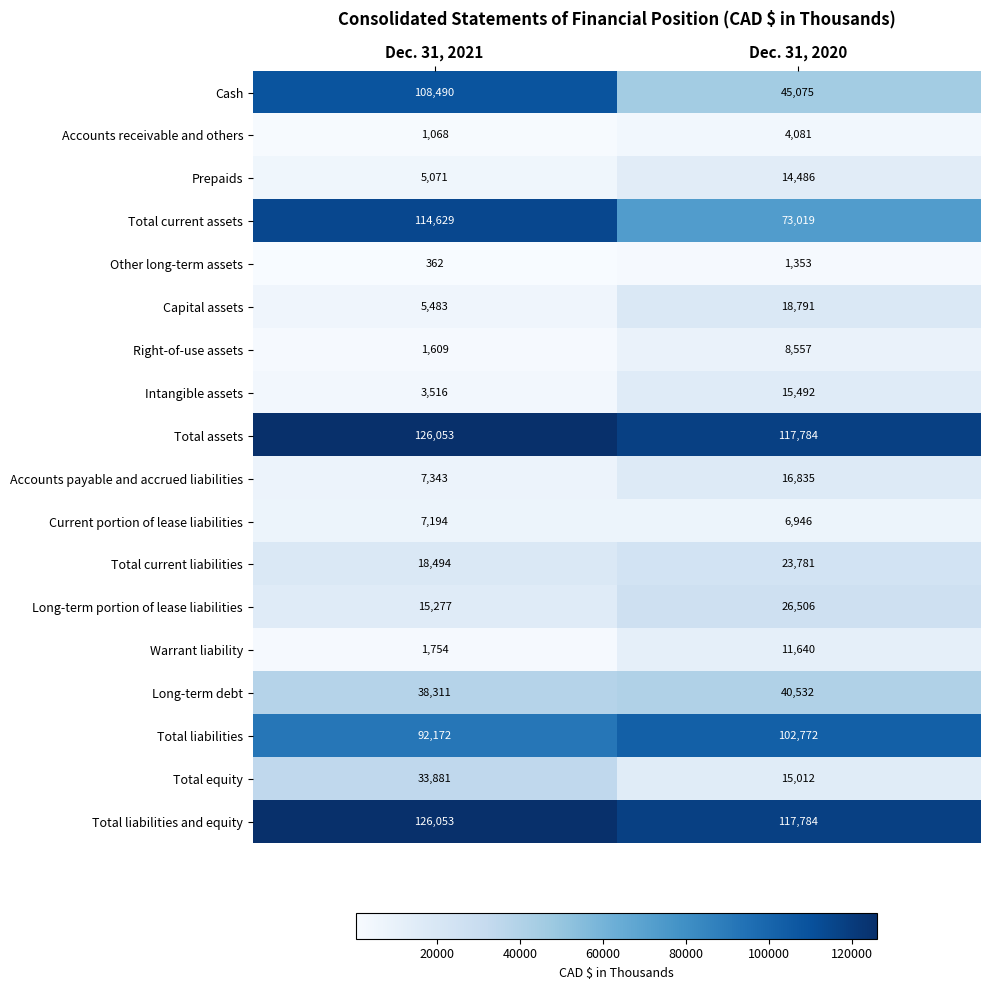

Which series has the largest range (max minus min)?

Cash